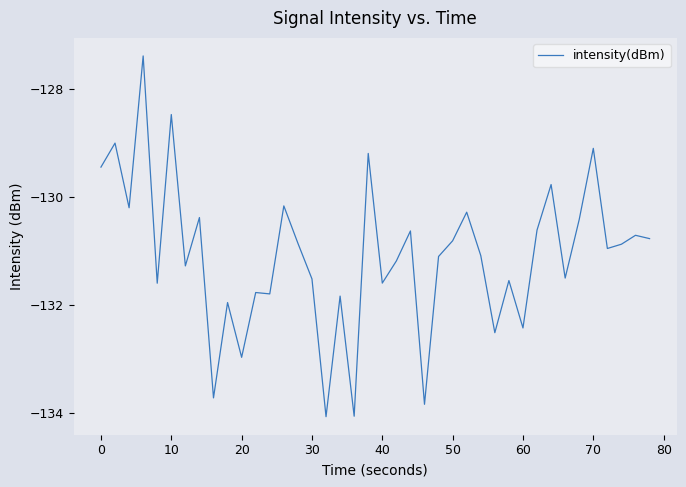

What is the smallest value displayed?

-134.1